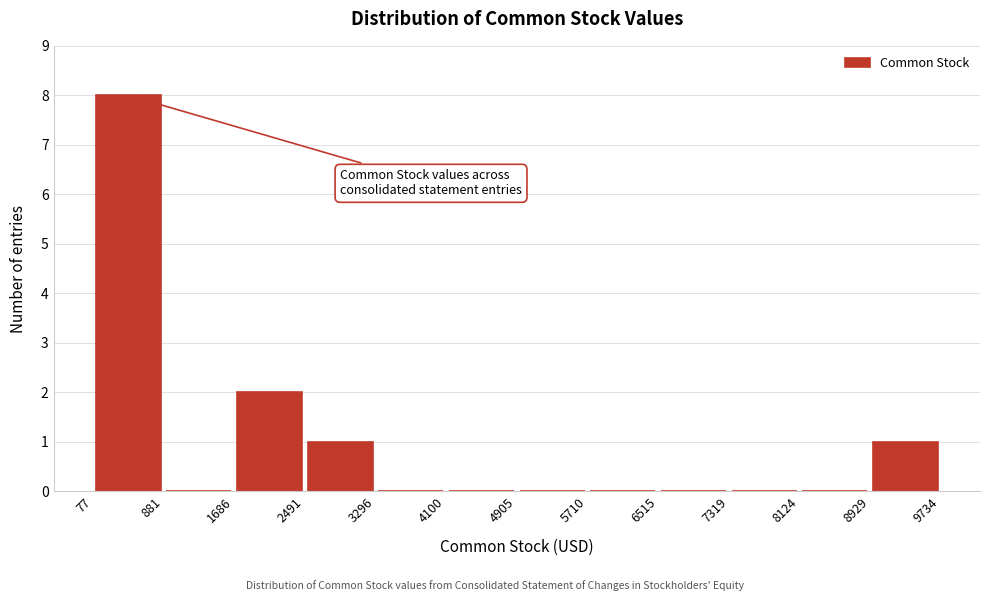

Reading left to right, list every bar in this chart as the range it spans on the x-axis followed by its height. The values are not printed on the chart, so give them approximately, as read against the axis.

77 to 881: 8
881 to 1686: 0
1686 to 2491: 2
2491 to 3296: 1
3296 to 4100: 0
4100 to 4905: 0
4905 to 5710: 0
5710 to 6515: 0
6515 to 7319: 0
7319 to 8124: 0
8124 to 8929: 0
8929 to 9734: 1